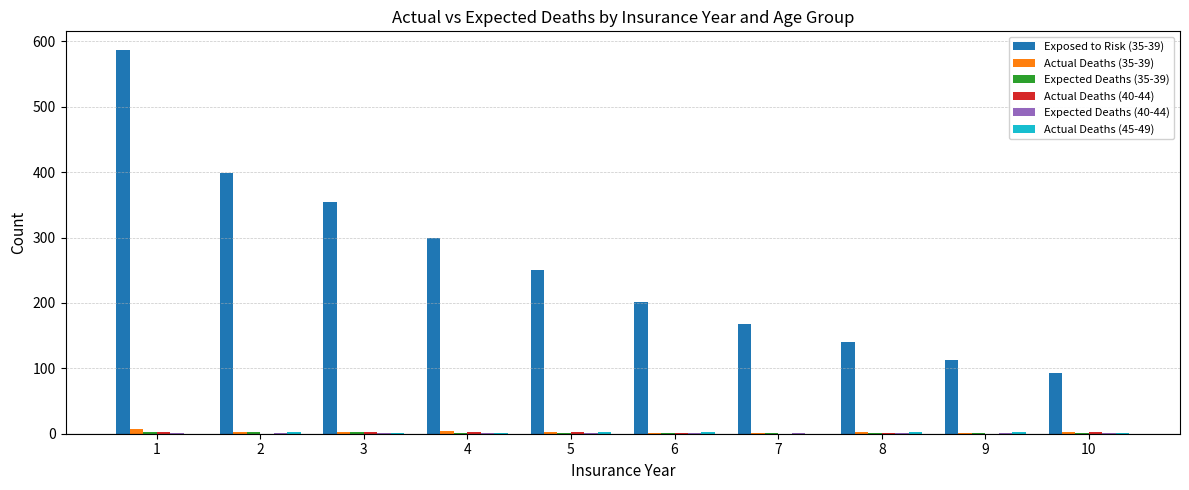

How many categories are shown in the chart?

10